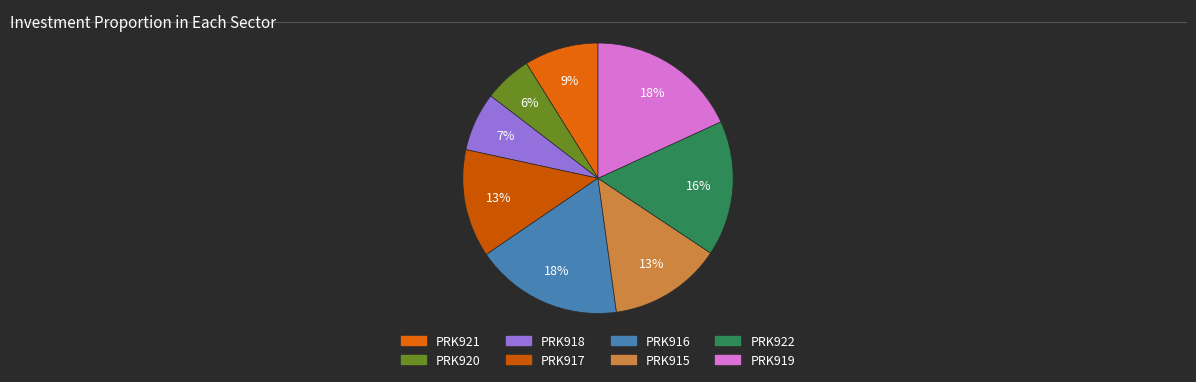

What is the smallest slice in the pie chart?

PRK920